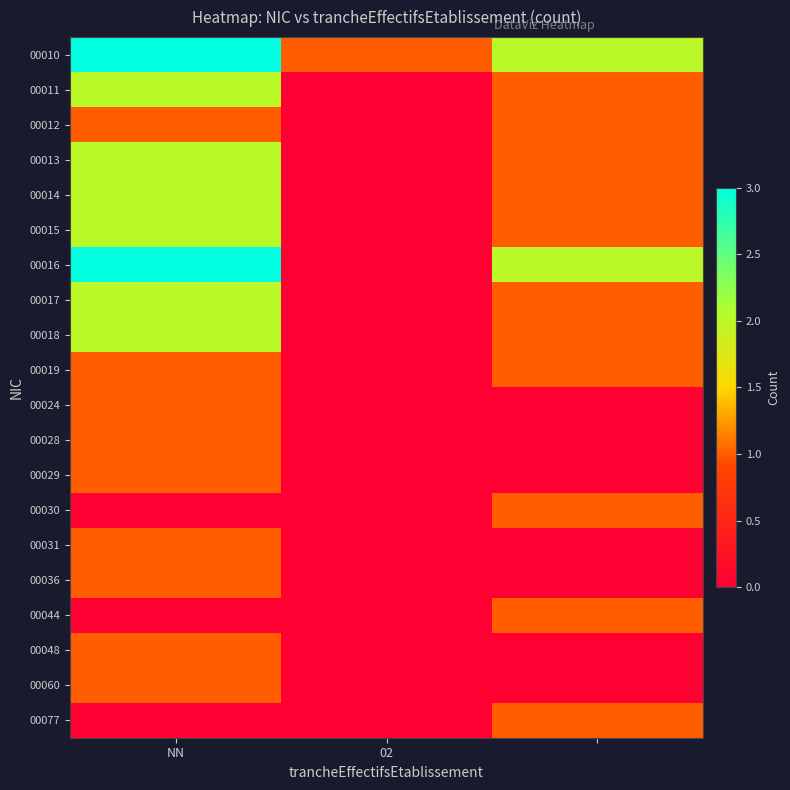

How many categories are shown in the chart?

3